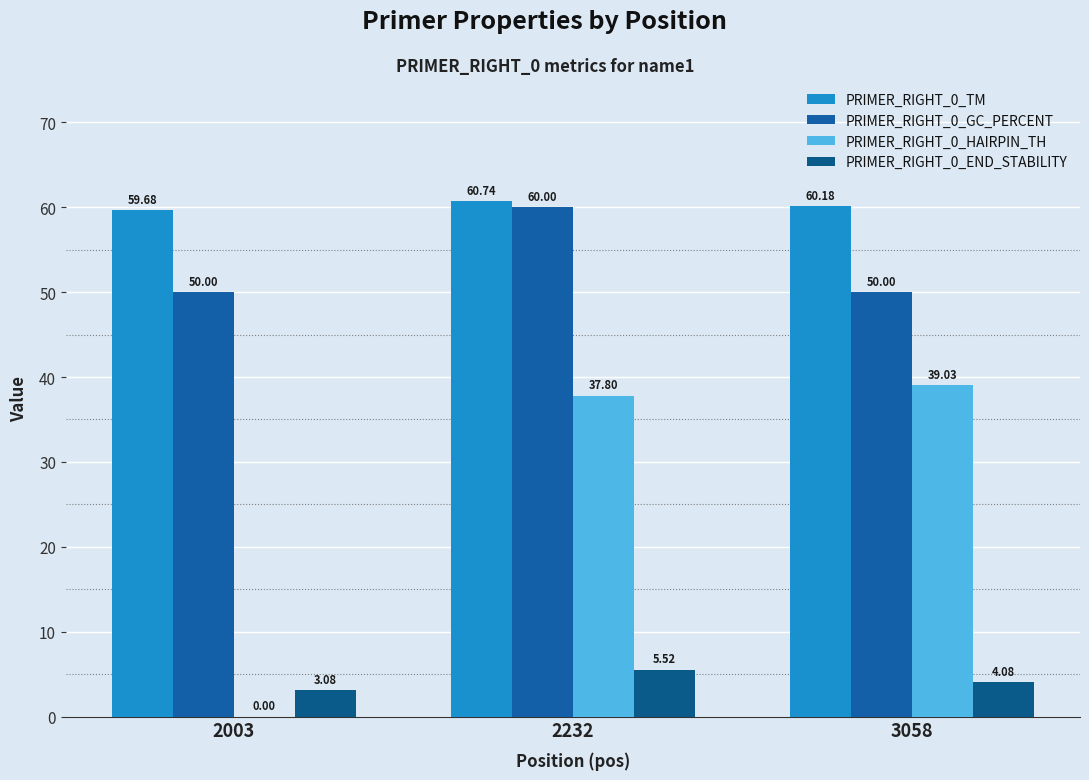

Are the bars grouped side by side (vs. stacked)?

Yes